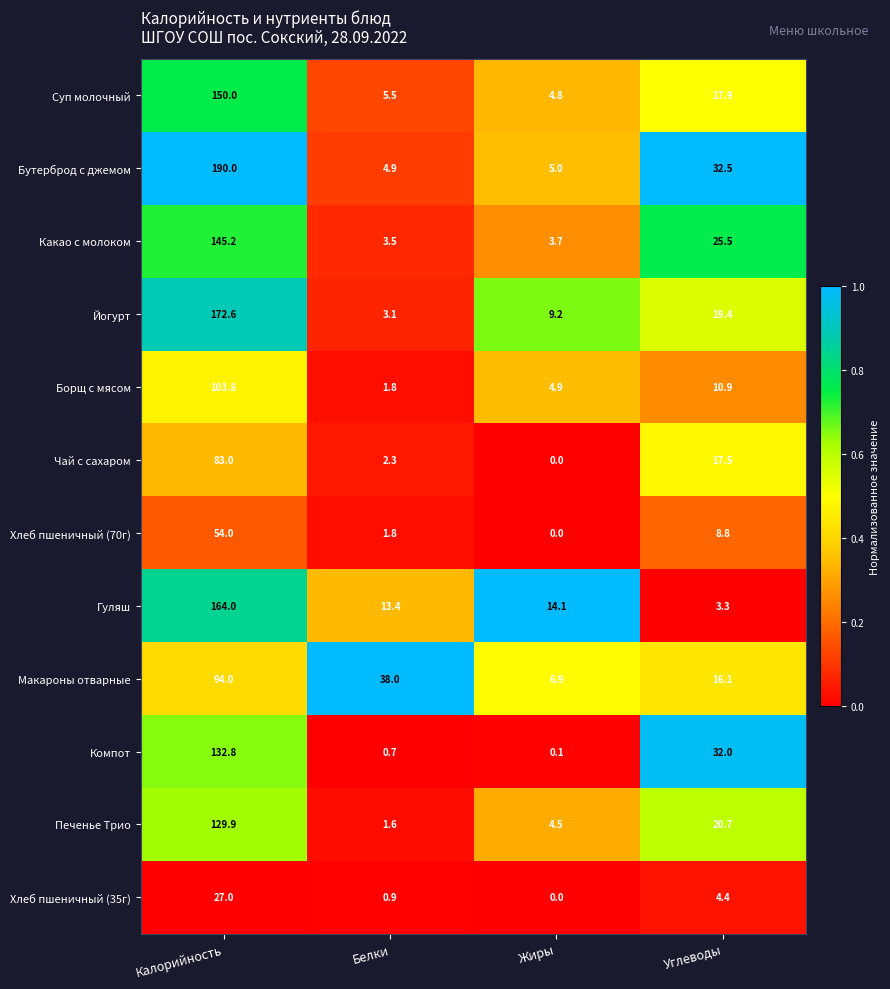

Is it true that Чай с сахаром equals 17.5 at Углеводы?

True